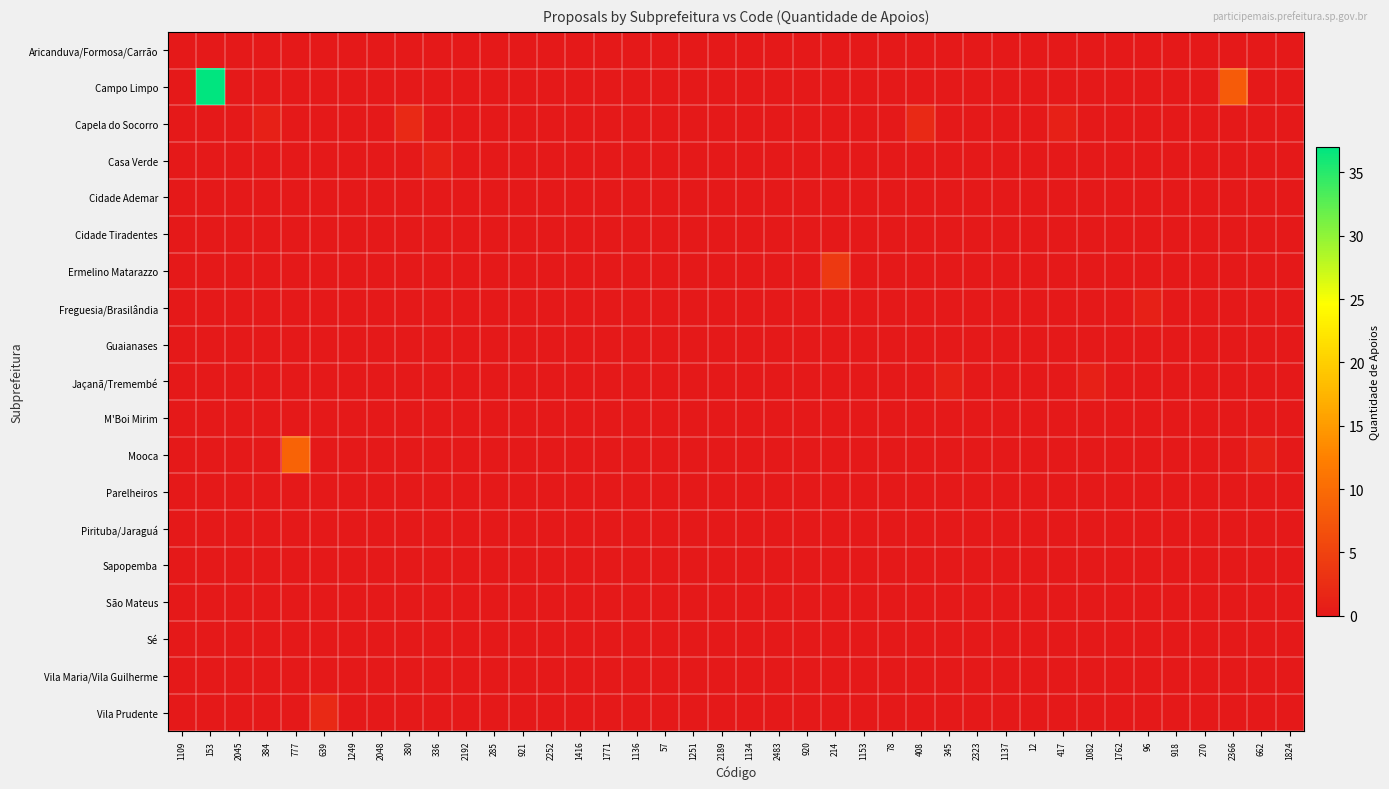

Rank the series by their maximum value, from lowest to highest.

Aricanduva/Formosa/Carrão, Cidade Ademar, Cidade Tiradentes, Guaianases, M'Boi Mirim, Parelheiros, Pirituba/Jaraguá, Sapopemba, São Mateus, Sé, Vila Maria/Vila Guilherme, Casa Verde, Freguesia/Brasilândia, Jaçanã/Tremembé, Capela do Socorro, Vila Prudente, Ermelino Matarazzo, Mooca, Campo Limpo